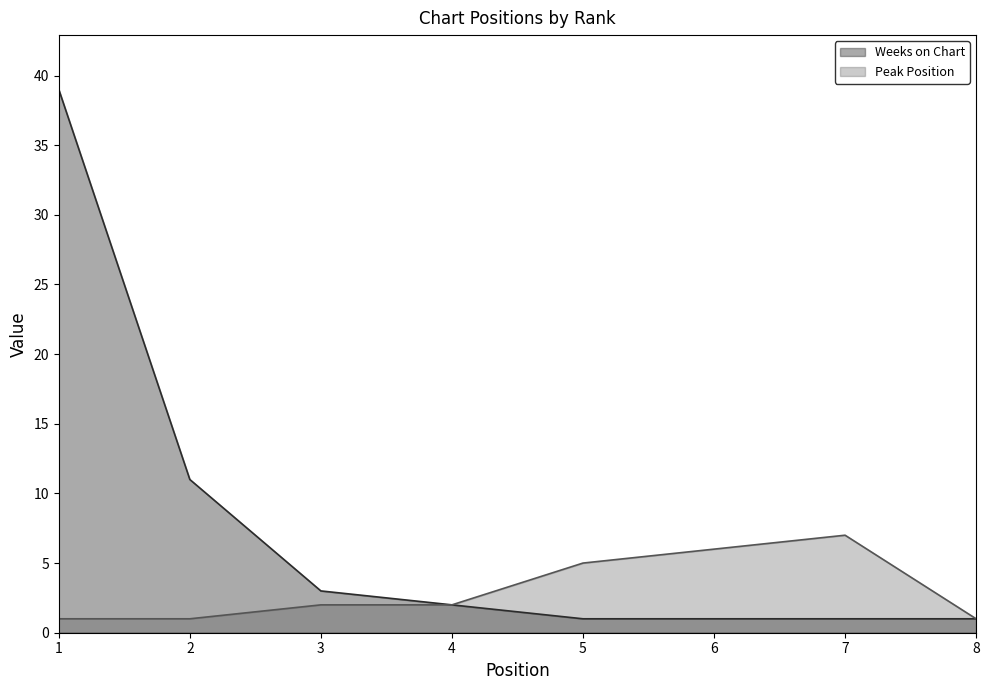

Between 1 and 3, which series saw the biggest shift?

Weeks on Chart